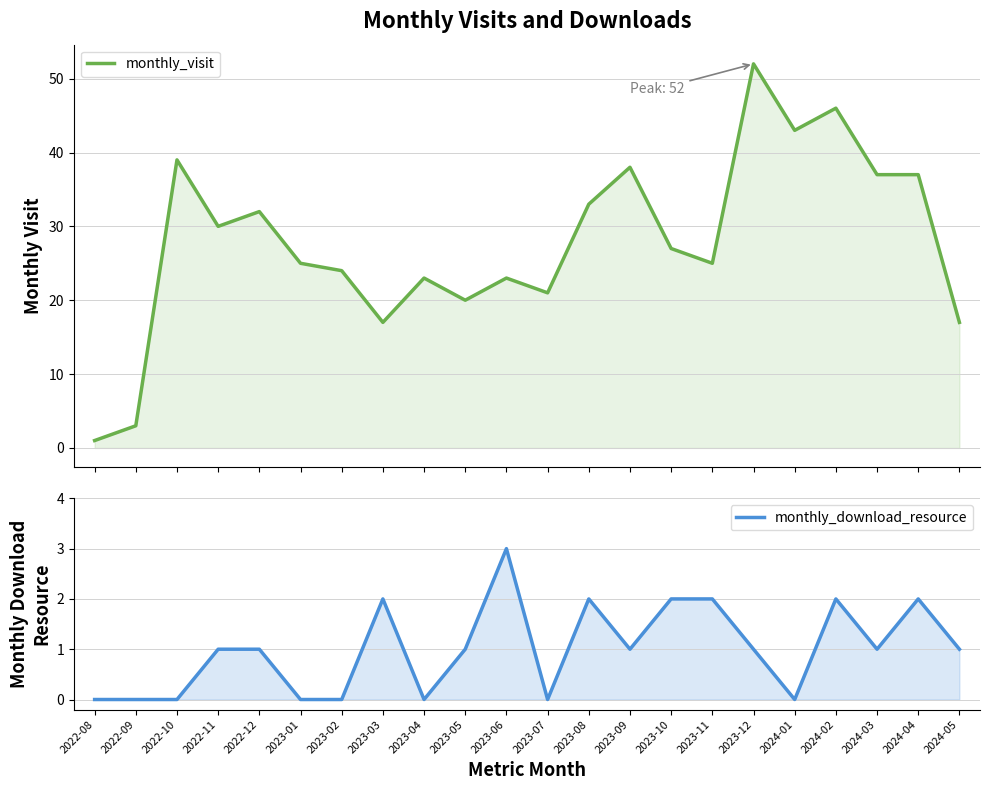

Between 2024-05 and 2023-02, which is larger?

2023-02